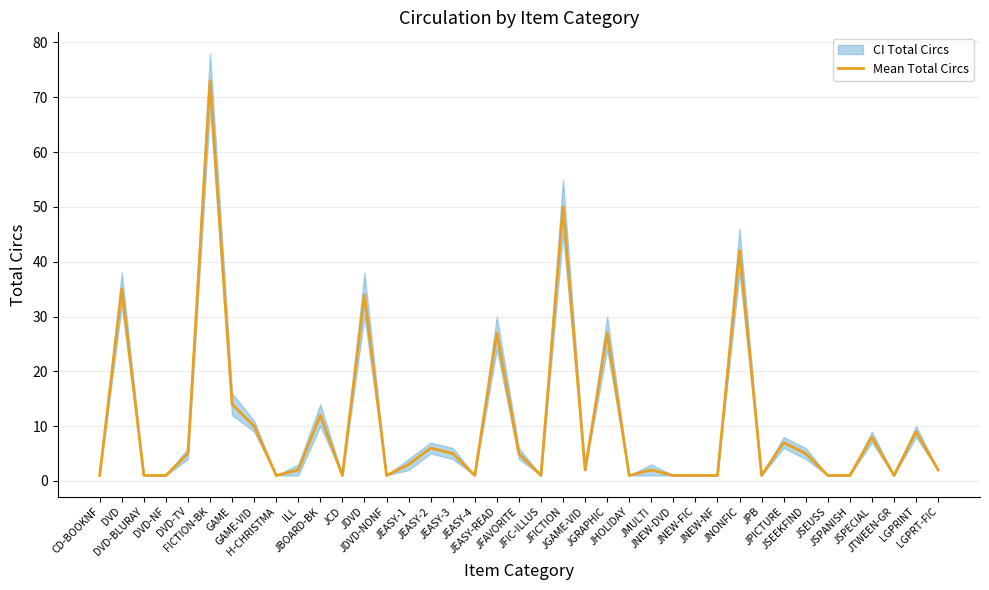

Reading right to left, extract all data points from this chart.

2	9	1	8	1	1	5	7	1	42	1	1	1	2	1	27	2	50	1	5	27	1	5	6	3	1	34	1	12	2	1	10	14	73	5	1	1	35	1